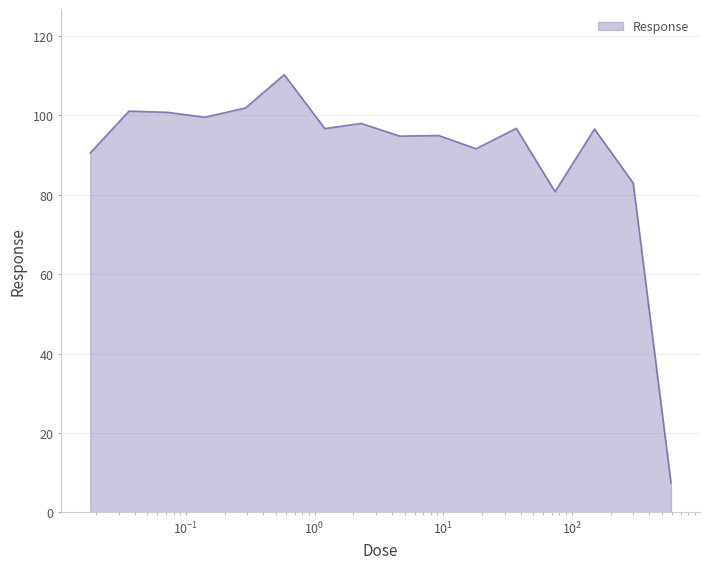

What is the difference between the maximum and minimum values?

102.9